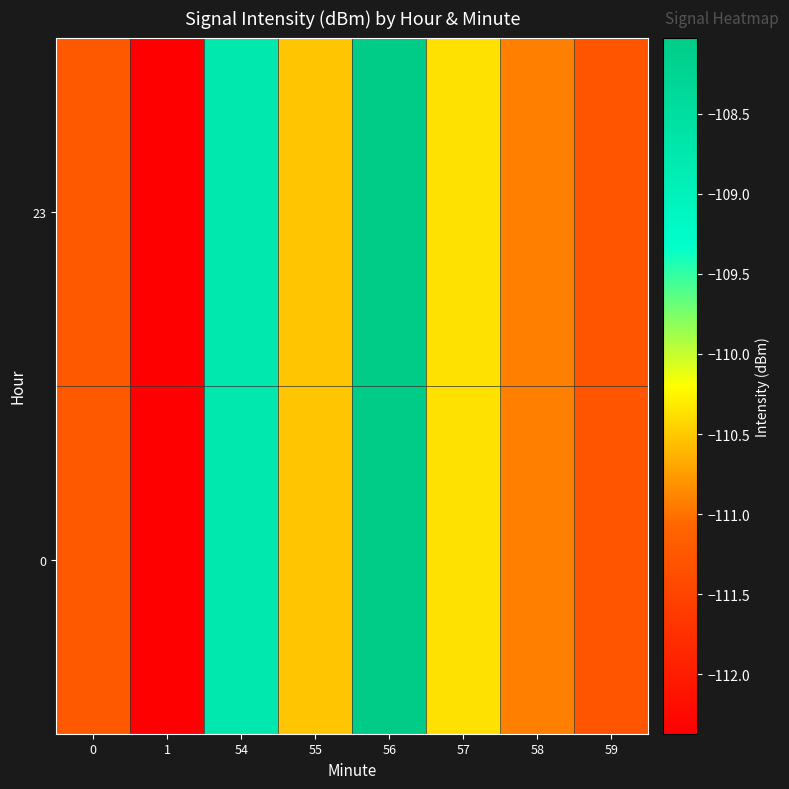

List the series in order of their peak value, highest first.

0, 23